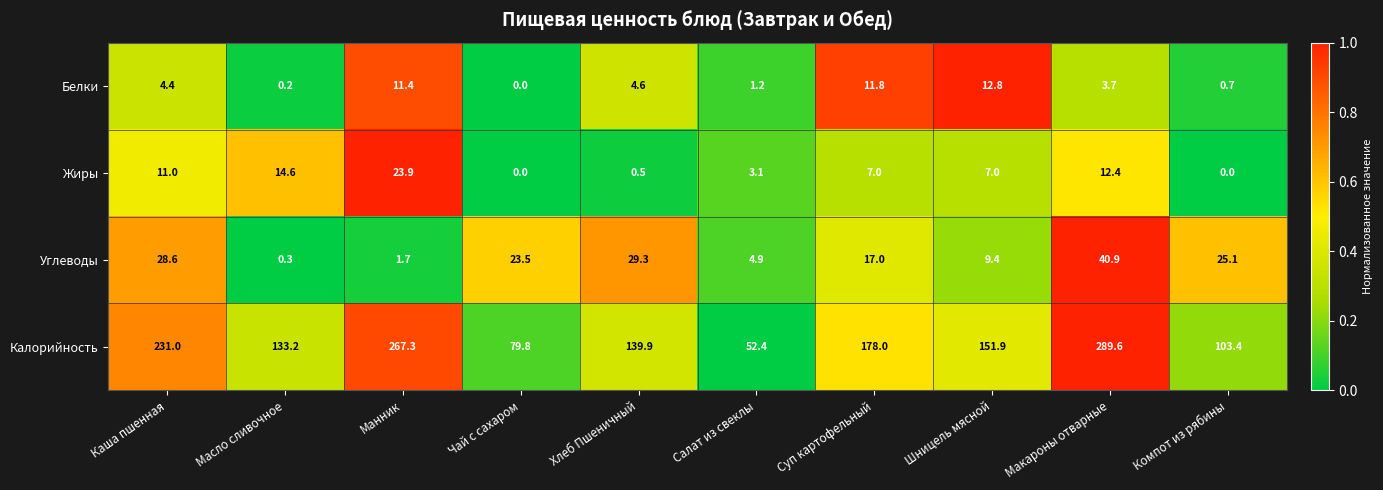

Rank the series at Суп картофельный from lowest to highest value.

Жиры, Белки, Углеводы, Калорийность